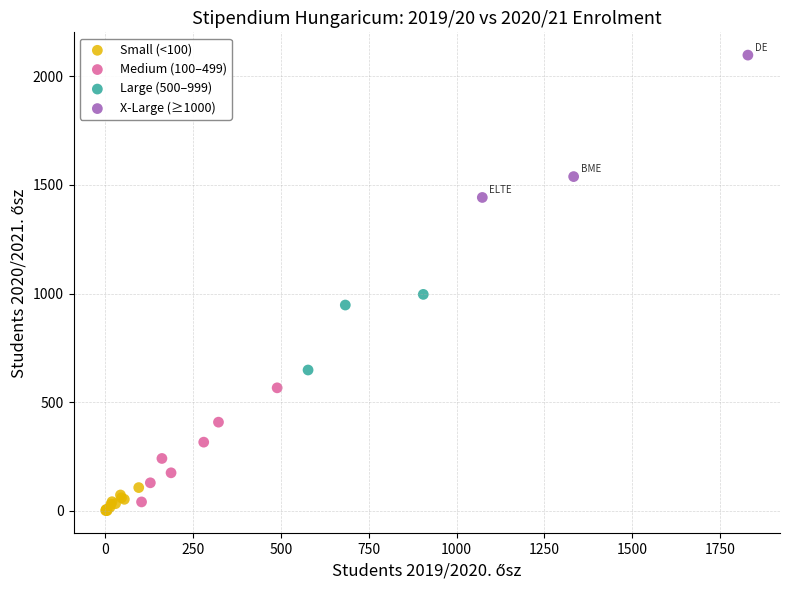

Which series reaches the maximum Y coordinate?

X-Large (≥1000)